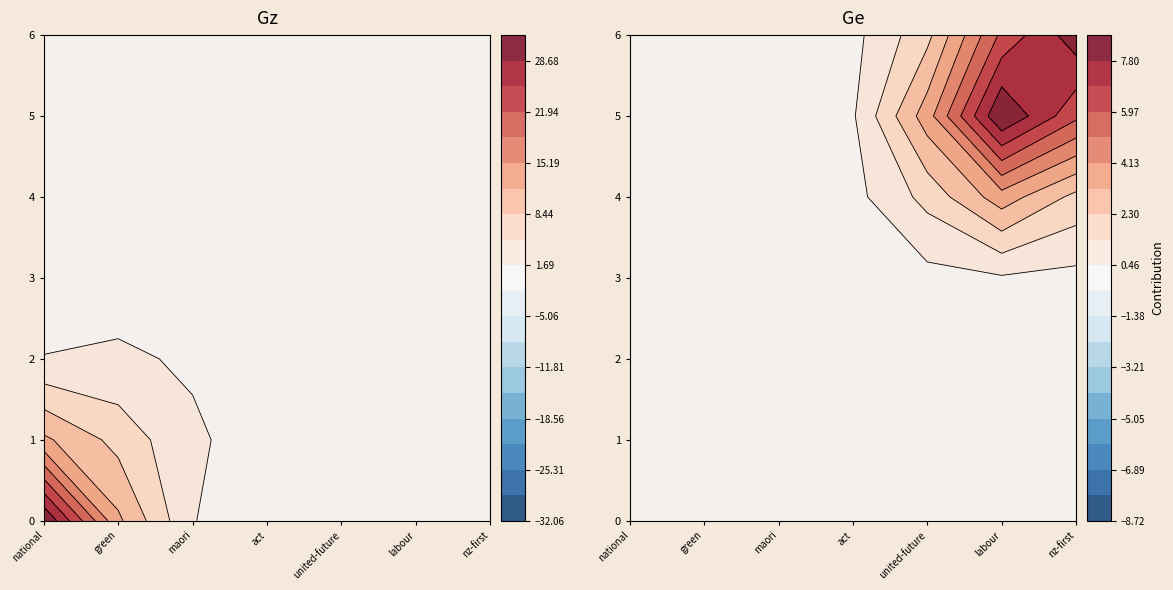

Which series has the widest spread of values?

national